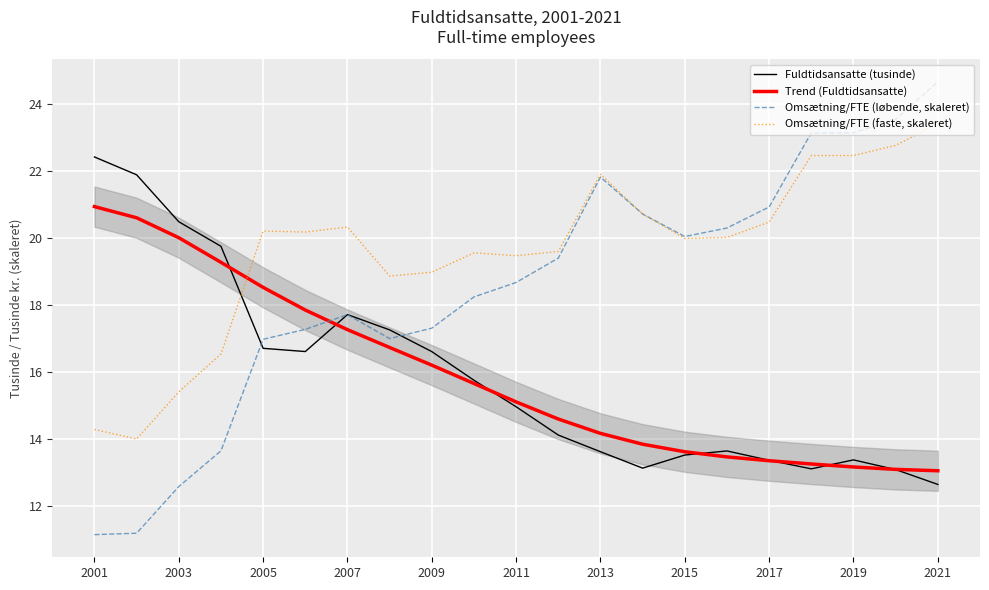

Is it true that Omsætning/FTE (løbende, skaleret) equals 25.8 at 2009?

False